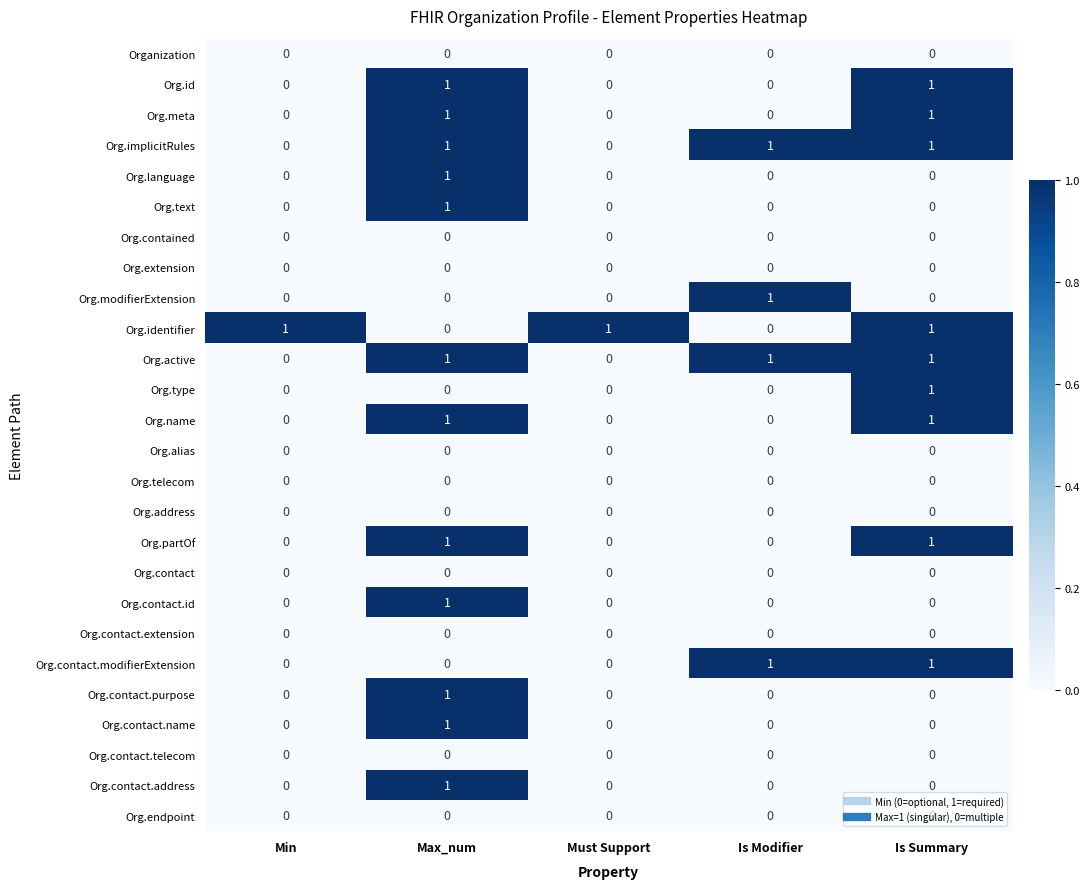

The value of Org.address at Must Support is 0. True or false?

True